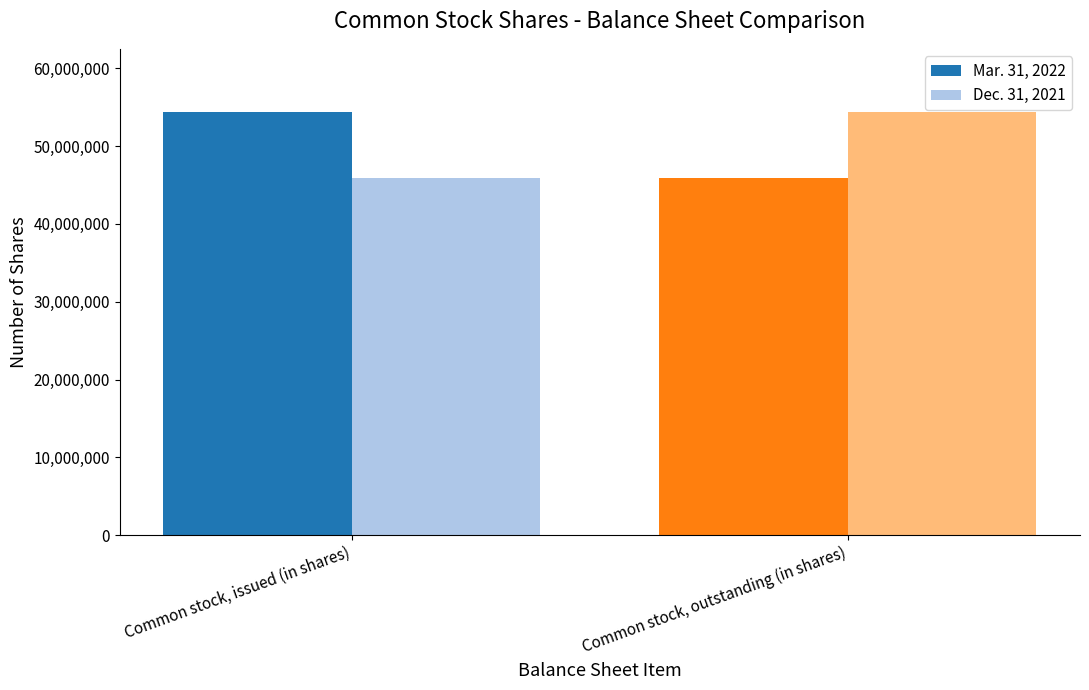

What is the minimum value shown in the chart?

45958776